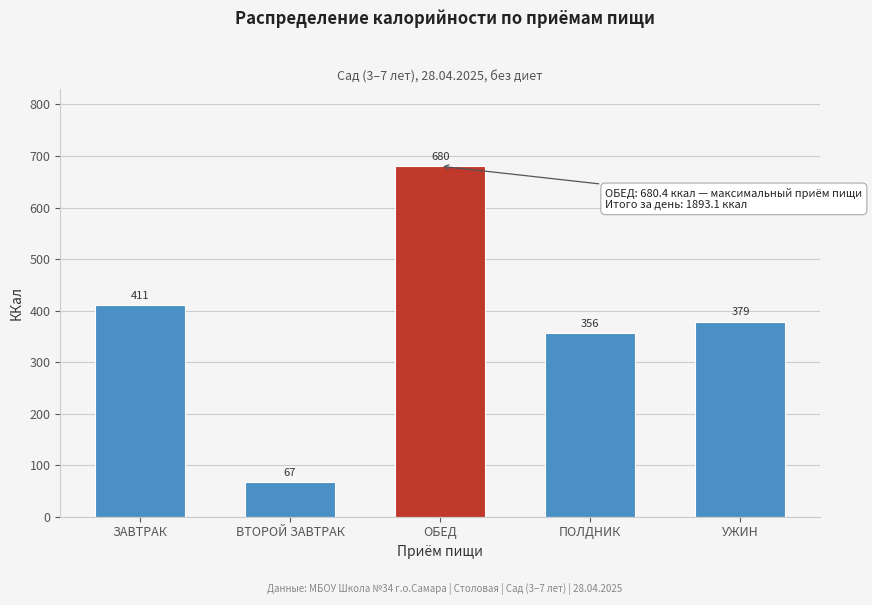

Rank the categories by value from lowest to highest.

ВТОРОЙ ЗАВТРАК, ПОЛДНИК, УЖИН, ЗАВТРАК, ОБЕД